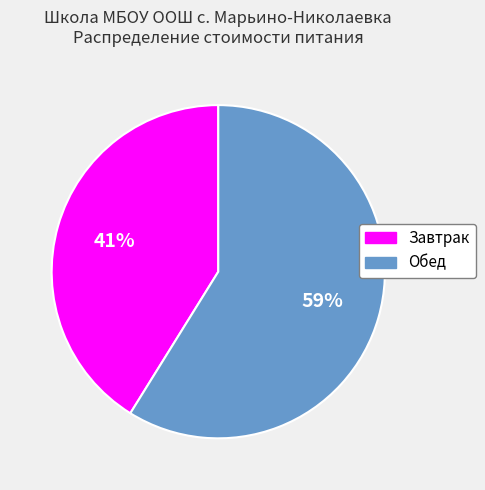

What is the smallest slice in the pie chart?

Завтрак